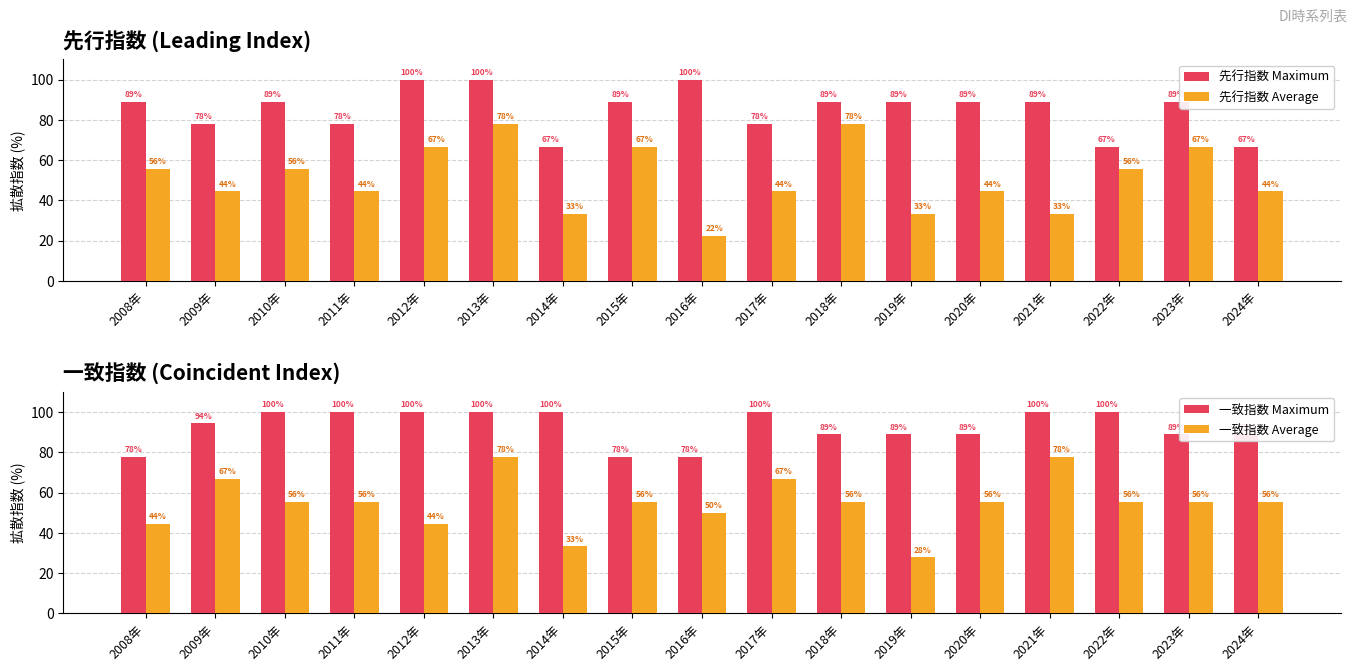

What is the sum of the 先行指数 Maximum values at 2023年 and 2010年?

177.8